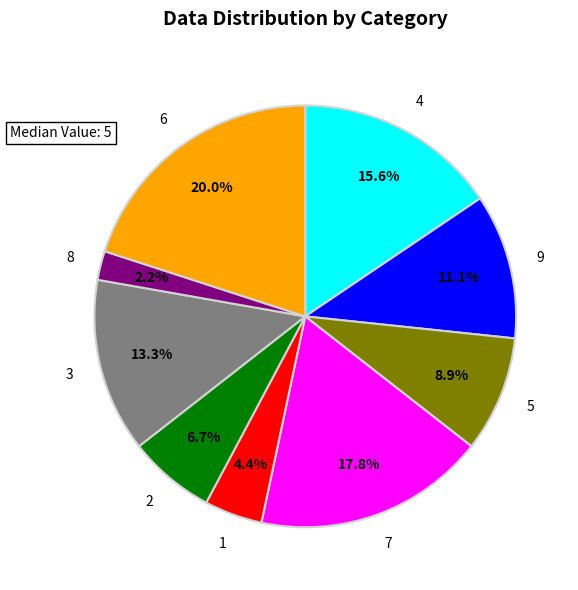

Which has a higher value, 4 or 3?

4